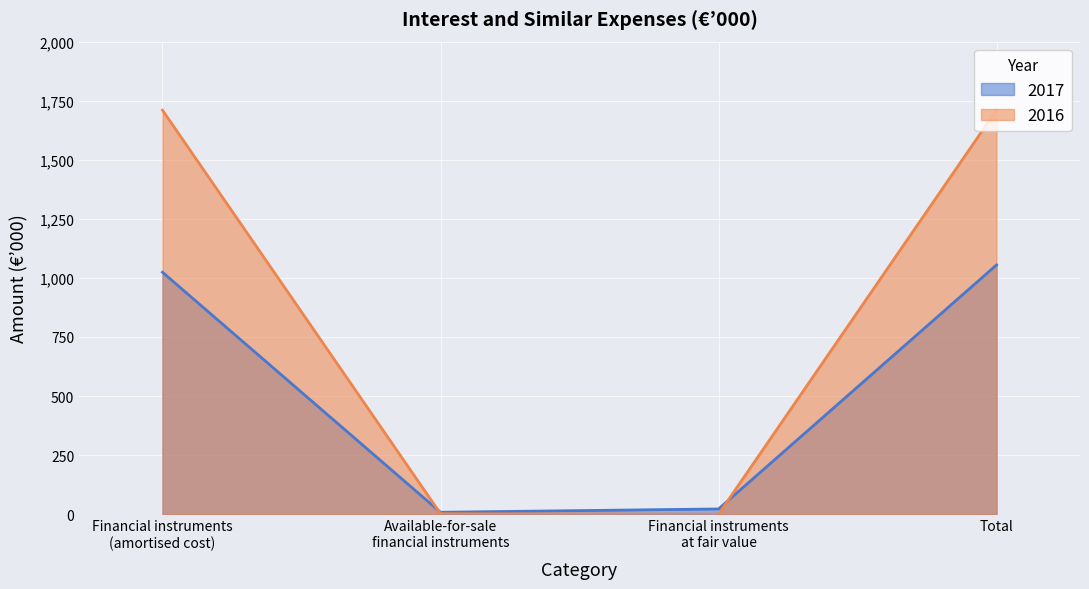

What is the label of the 4th point from the left?

Total